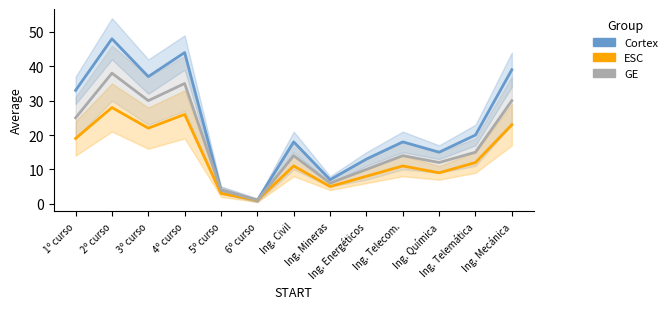

Where is the first local maximum for Cortex?

2º curso